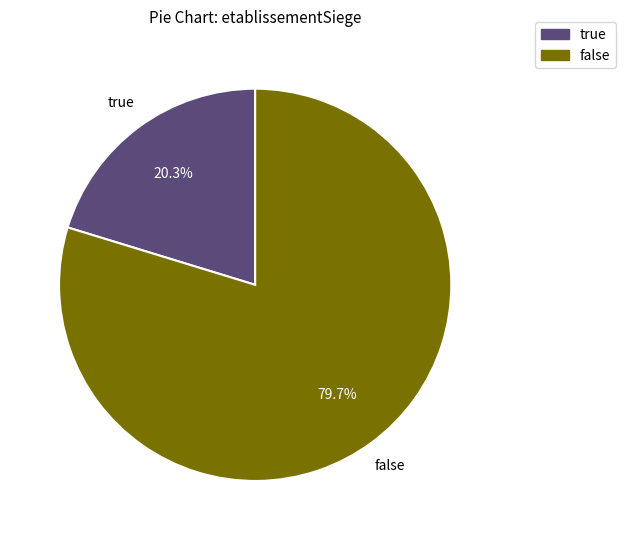

What is the majority slice?

false